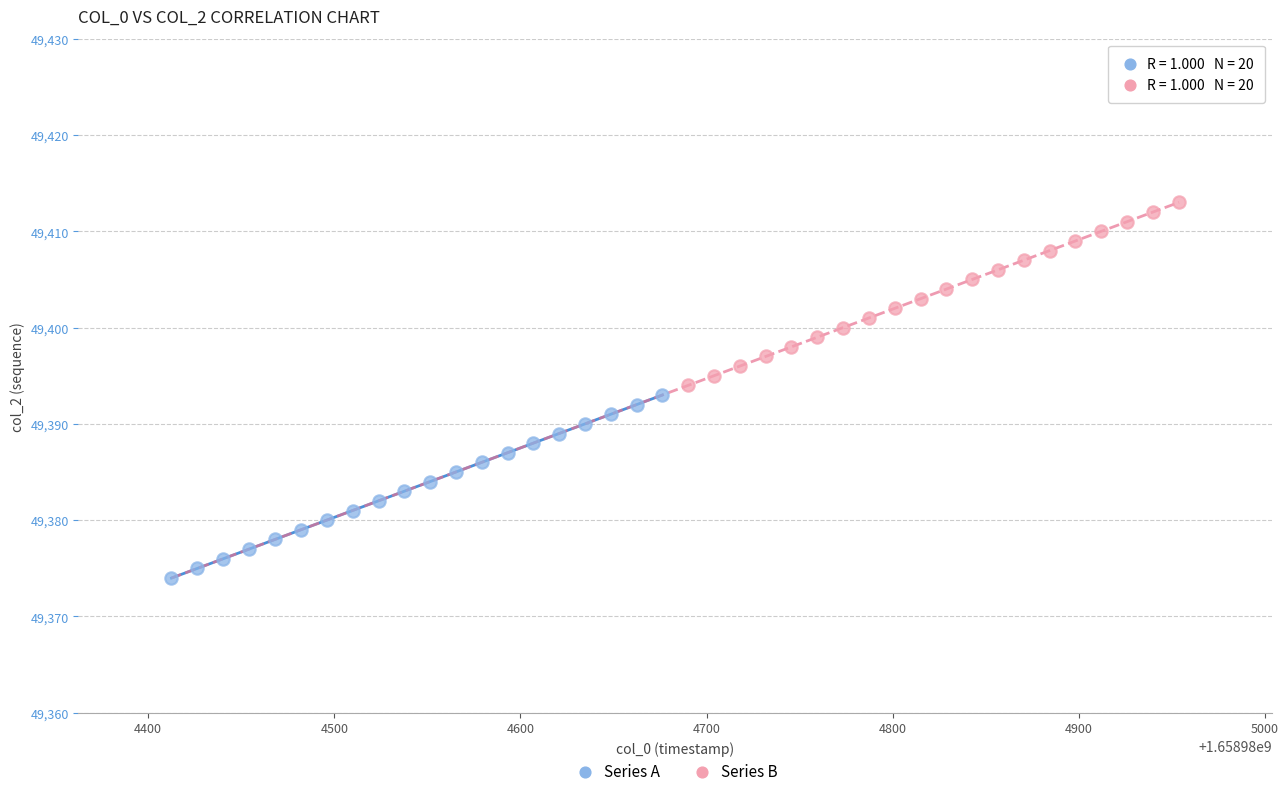

Which series contains the lowest Y value?

Series A